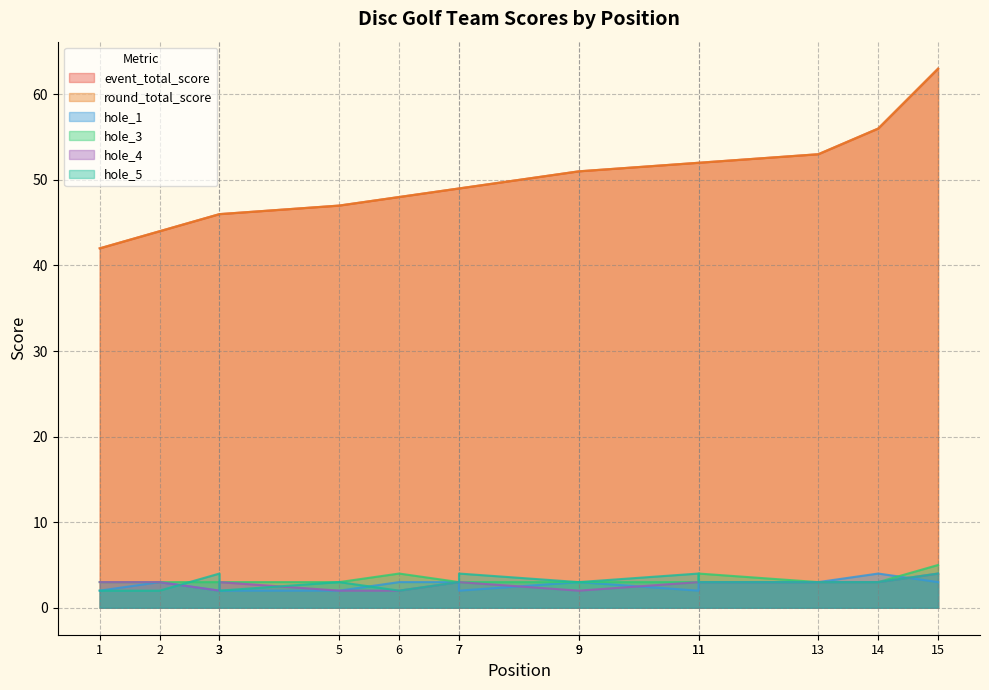

Where is the first local minimum for hole_1?

7